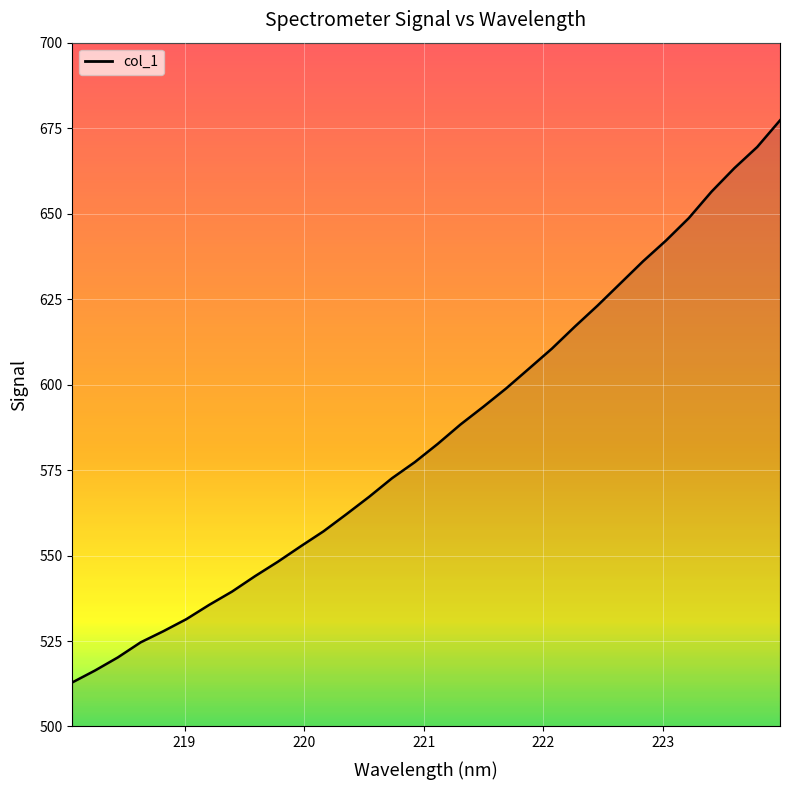

True or false: the data has more than 1 interior local peaks.

False